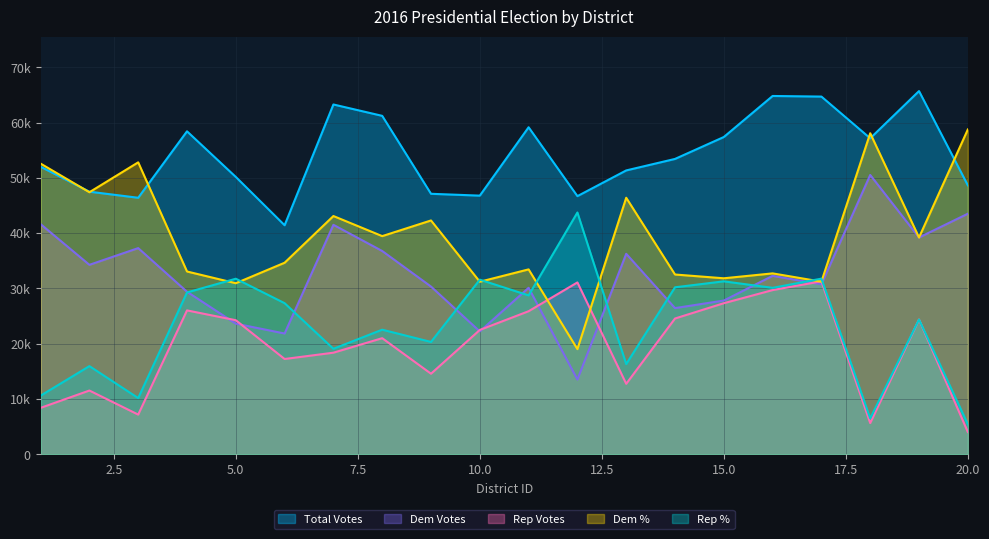

At which category is the sum across all series the highest?

19